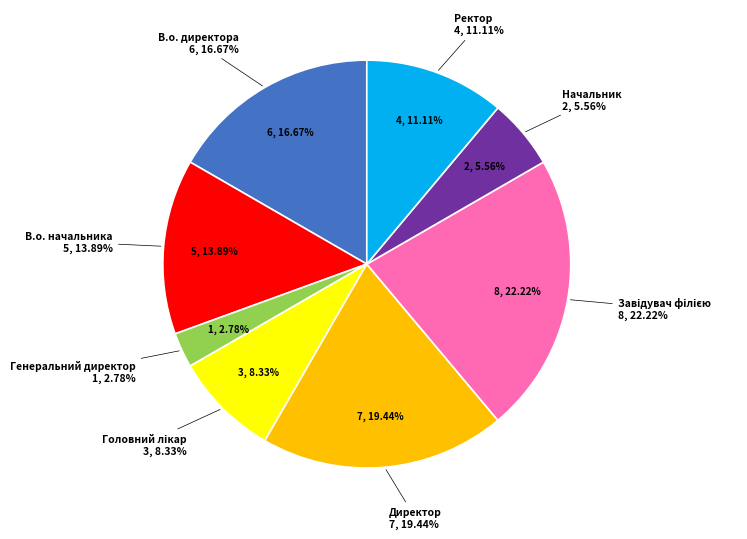

Which has a higher value, В.о. директора or Генеральний директор?

В.о. директора